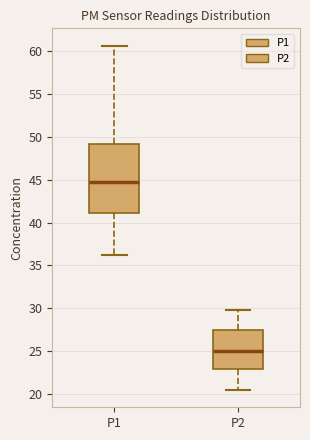

Which box's median line is the highest?

P1